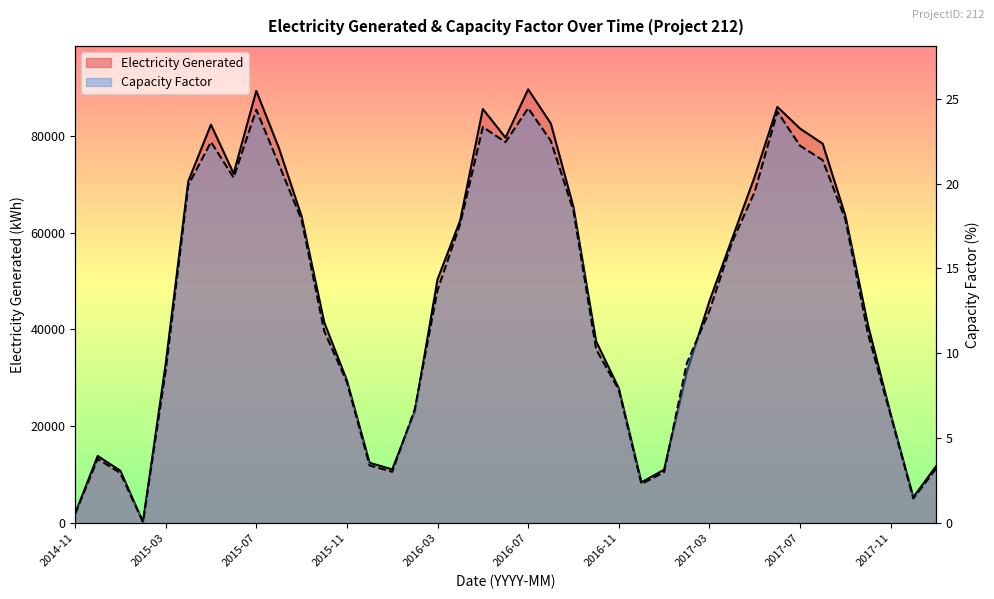

List the series in order of their overall mean, highest first.

Electricity Generated, Capacity Factor